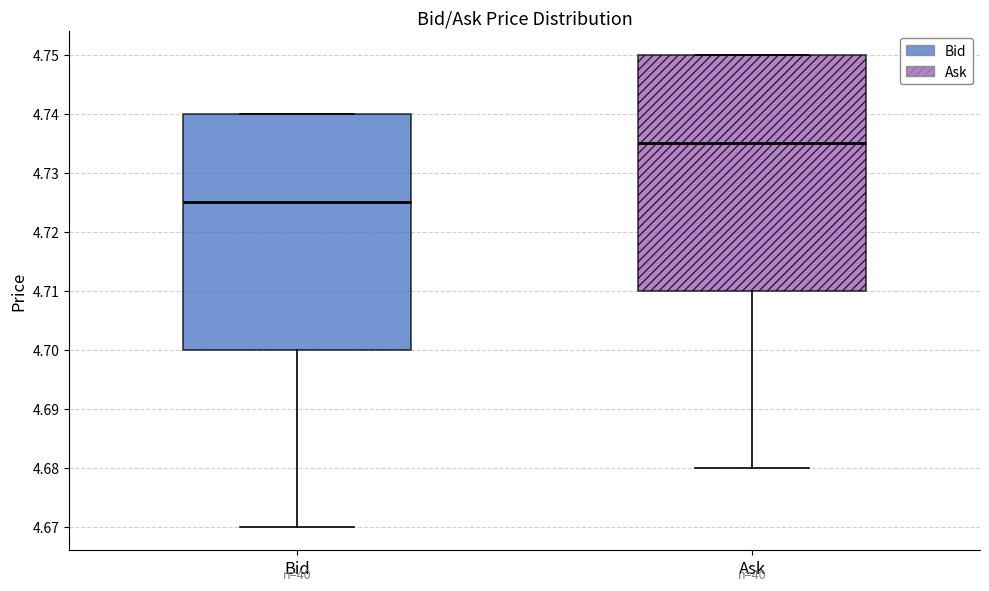

Reading left to right, read every box against the y-axis: the position of its median line, the range the box covers, and the ends of its whiskers. The values are not printed on the chart, so give them approximately, as read against the axis.

Bid: median 4.725, box 4.700 to 4.740, whiskers 4.670 to 4.740
Ask: median 4.735, box 4.710 to 4.750, whiskers 4.680 to 4.750